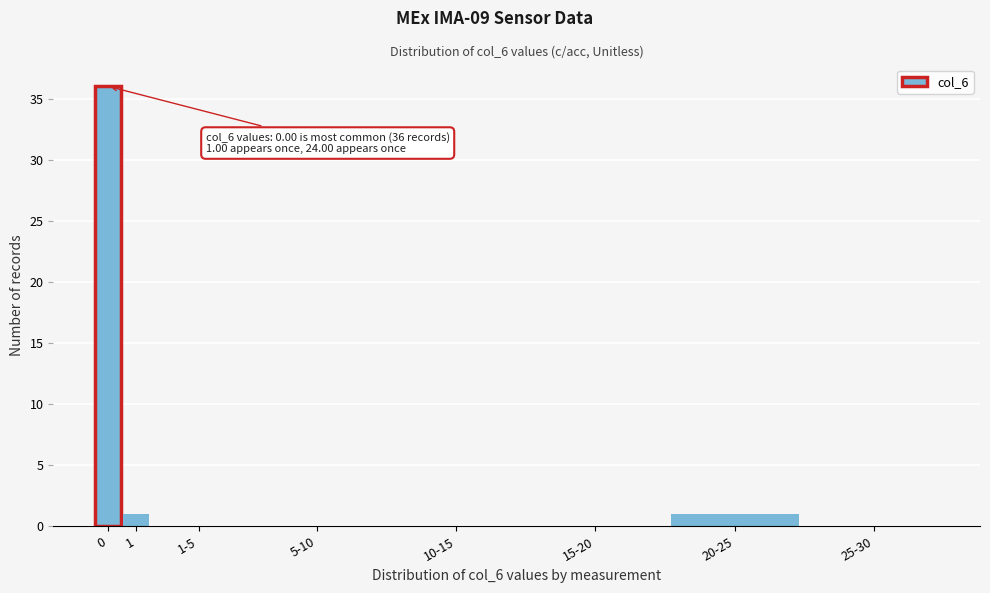

Reading right to left, transcribe all the data shown in this chart.

25-30=0	20-25=1	15-20=0	10-15=0	5-10=0	1-5=0	1=1	0=36